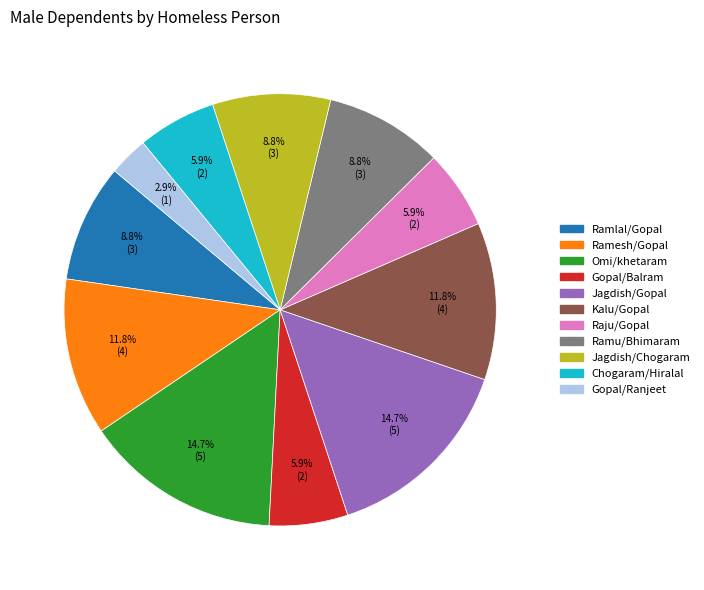

Does any single category account for the majority?

No